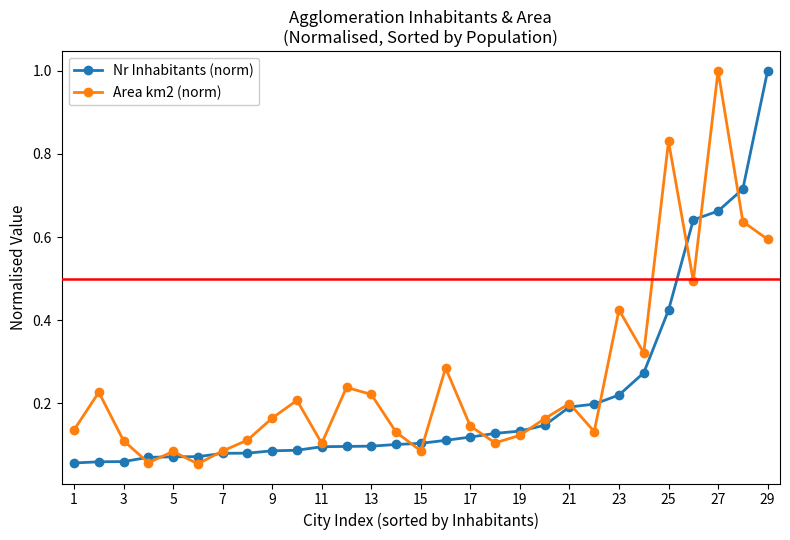

What is the maximum value shown in the chart?

1.0